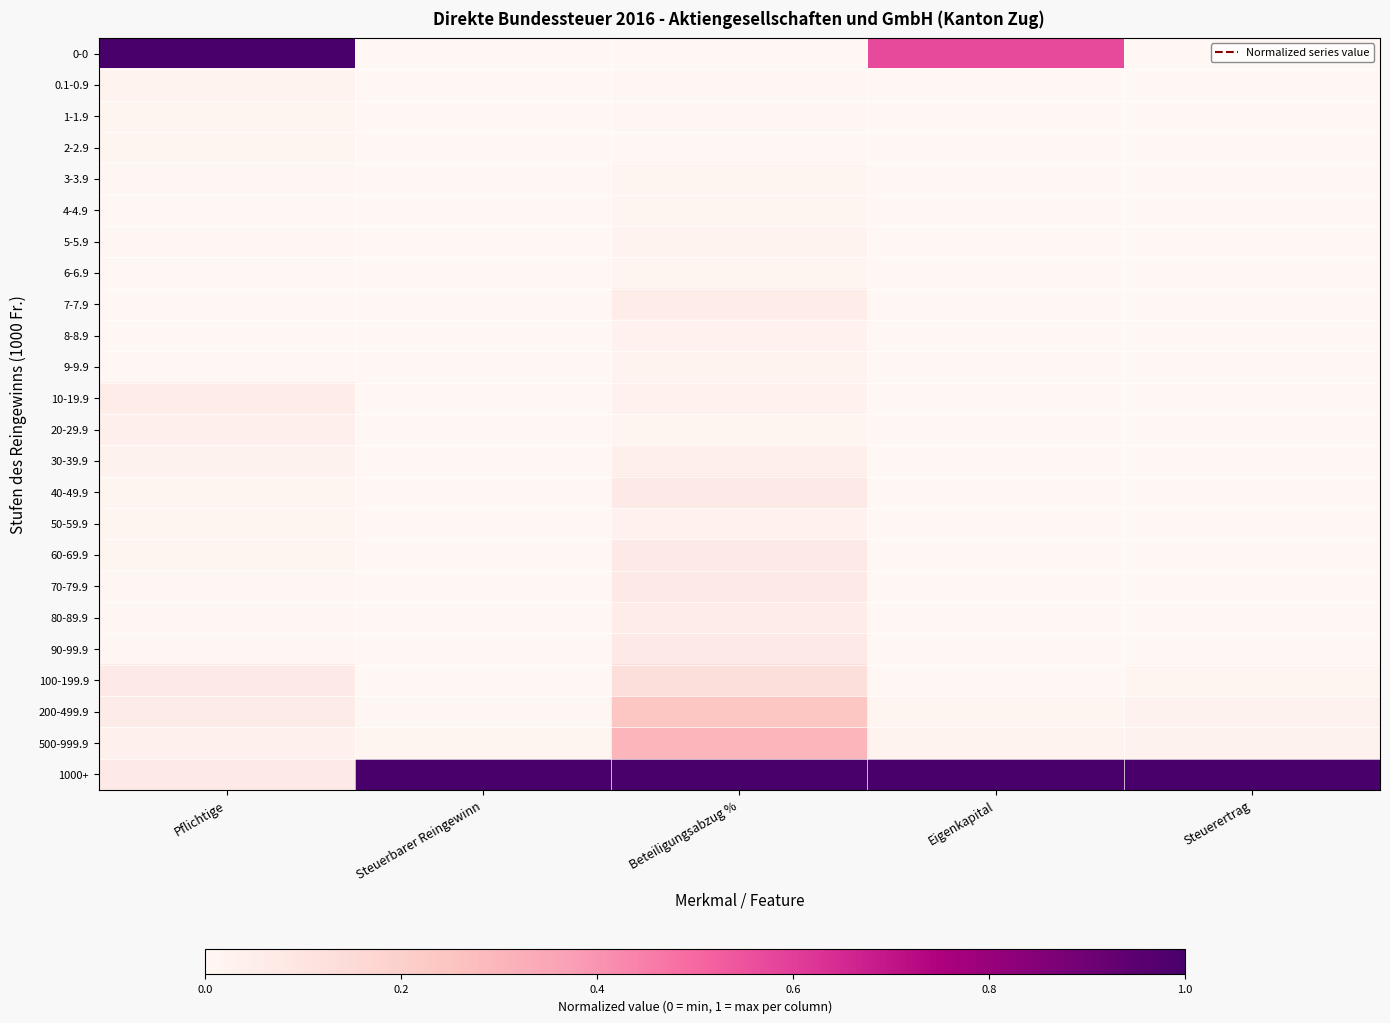

Which series has the largest total across all categories?

1000+